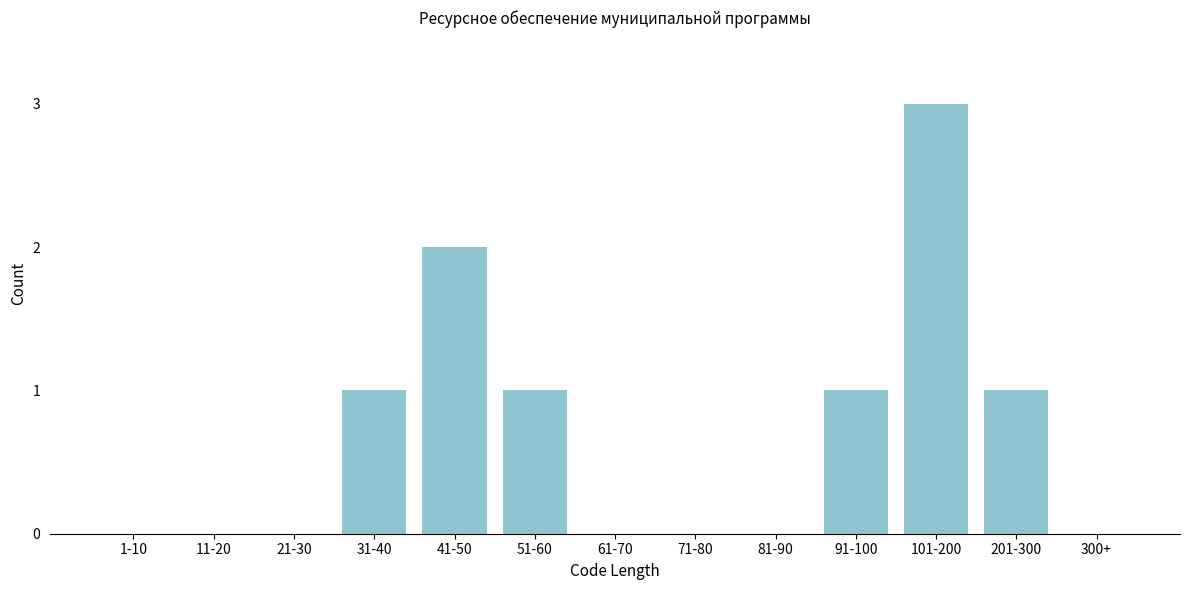

Reading right to left, extract all data points from this chart.

300+=0	201-300=1	101-200=3	91-100=1	81-90=0	71-80=0	61-70=0	51-60=1	41-50=2	31-40=1	21-30=0	11-20=0	1-10=0